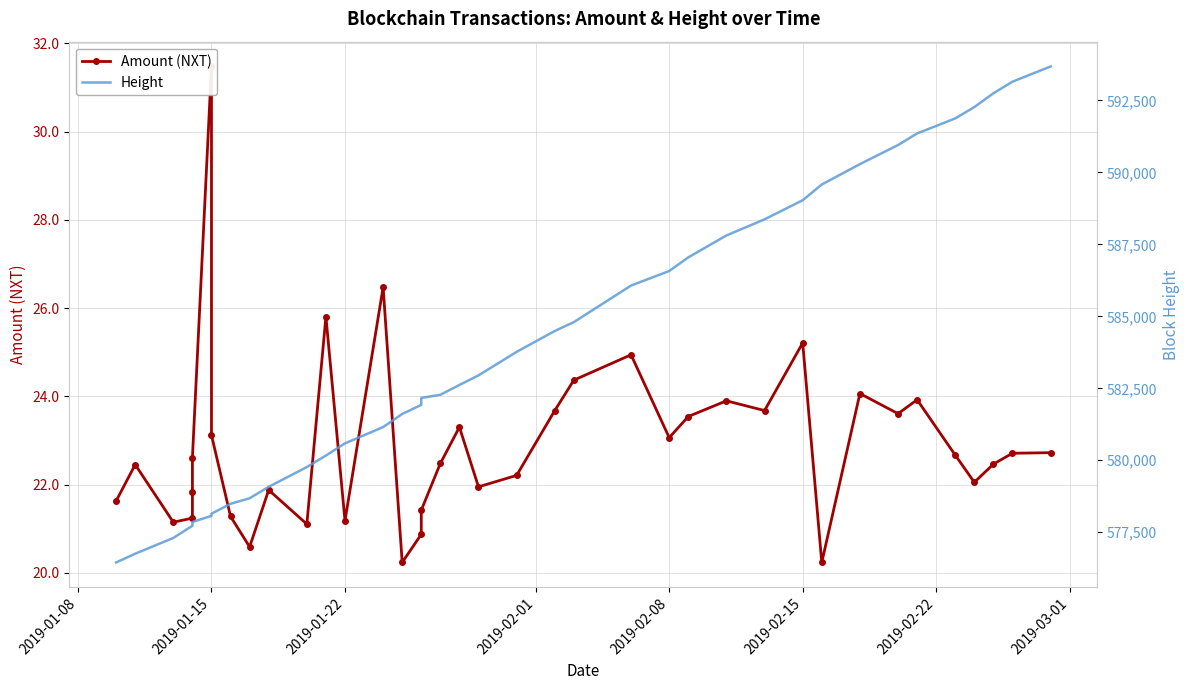

How many data points in Amount (NXT) are less than 22?

14